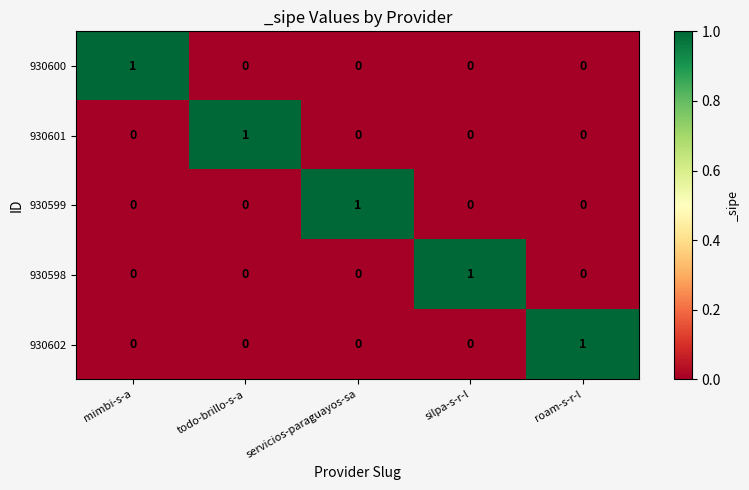

Count the number of categories in the chart.

5